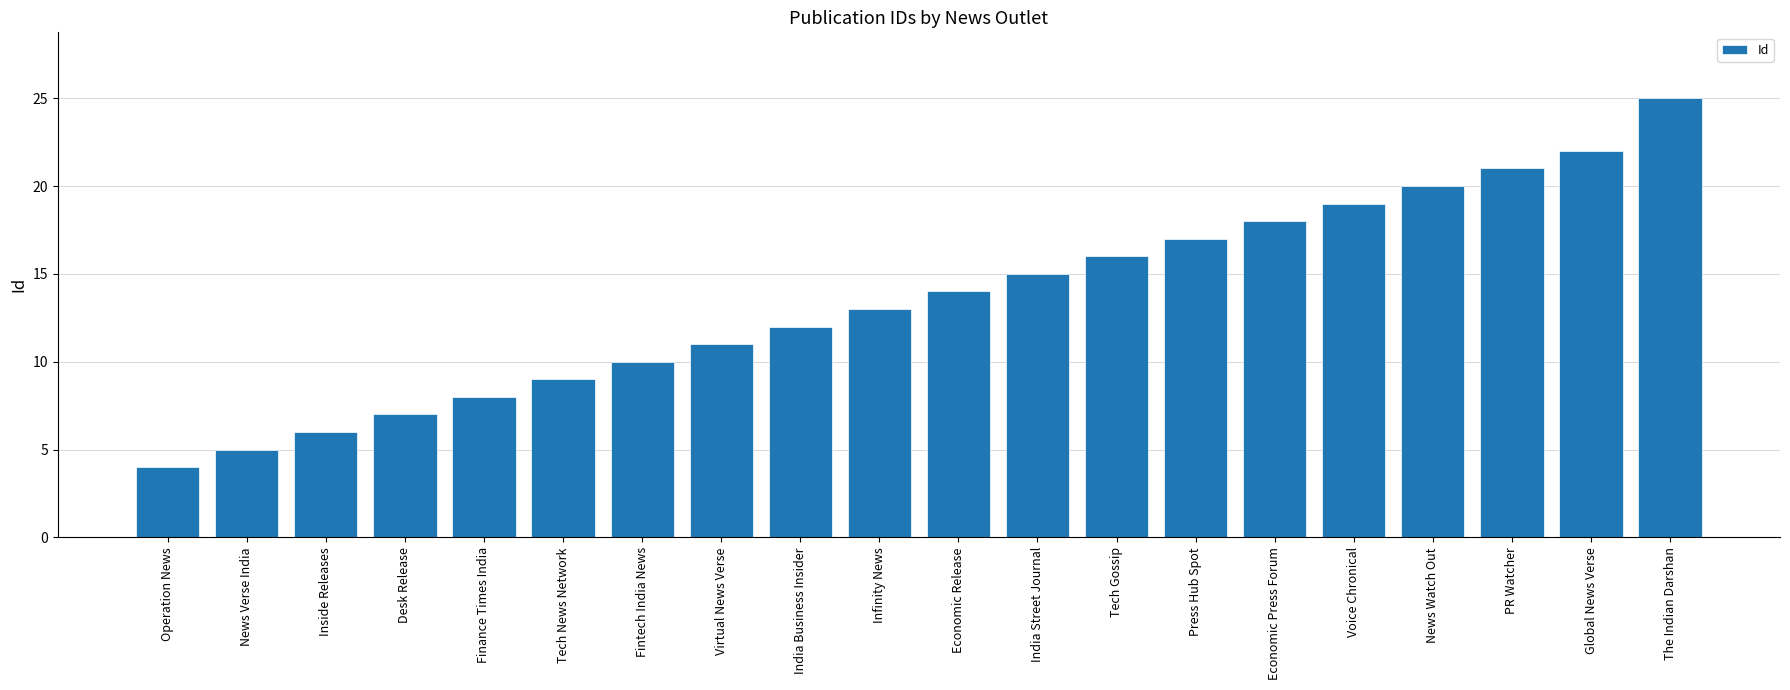

What is the value of the 8th bar from the left?

11